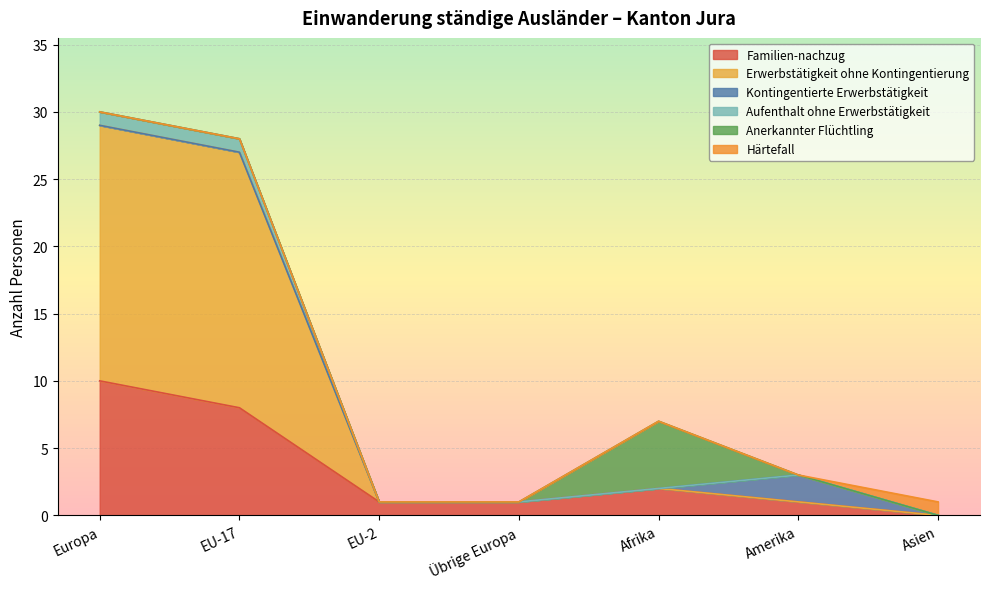

Does the chart display data point markers on the line(s)?

No